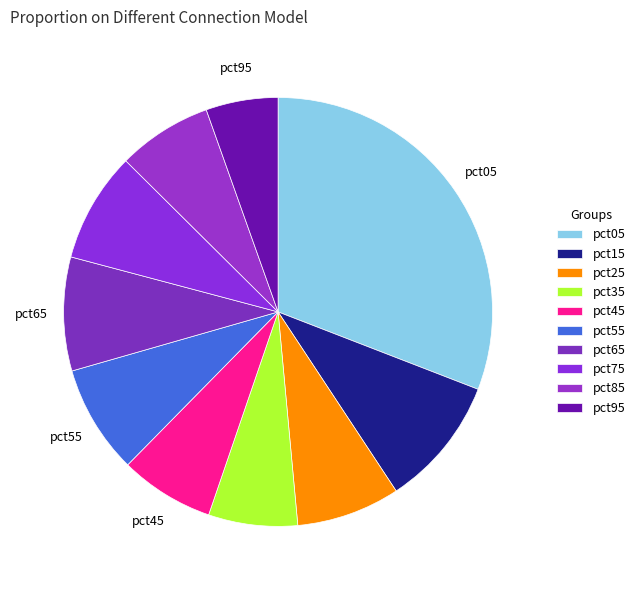

The pct25 slice represents 8% of the pie. True or false?

True